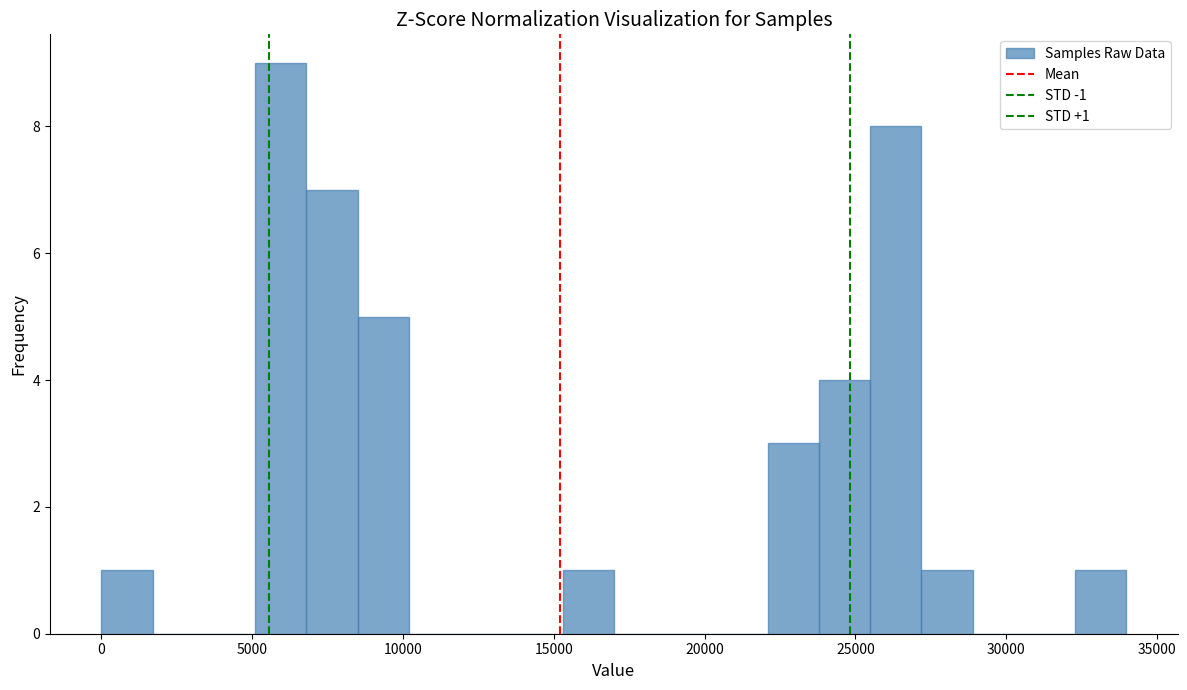

Around what value on the x-axis is the tallest bar? Give the approximate position of its centre, as read against the axis.

6000